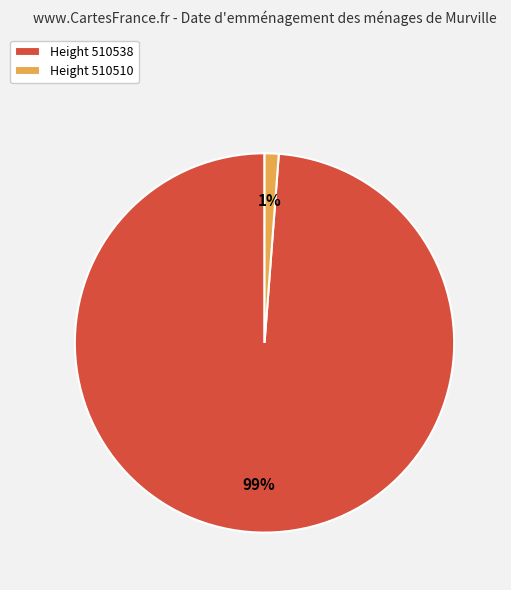

Which has a higher value, Height 510538 or Height 510510?

Height 510538